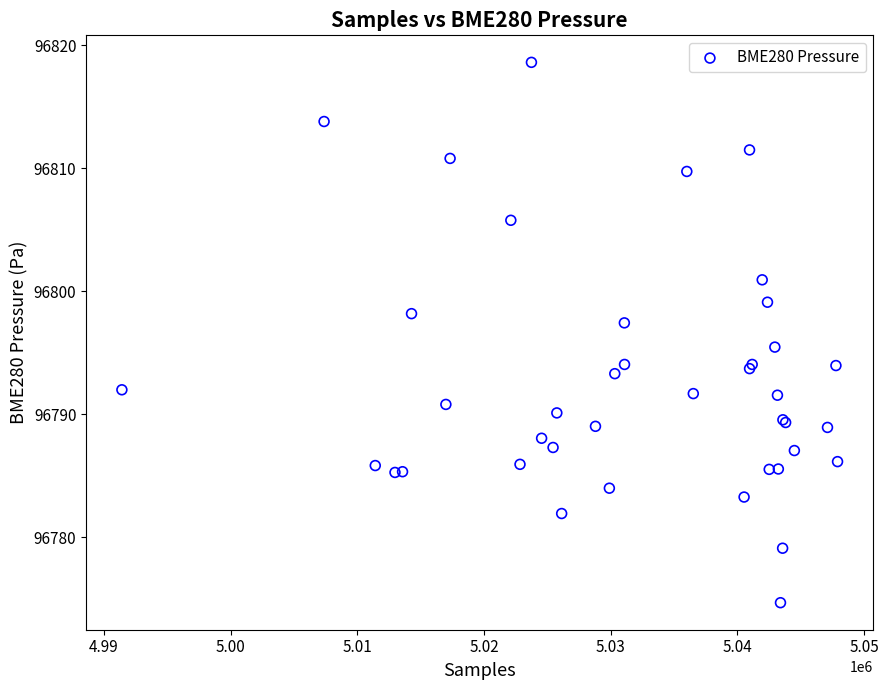

What Y value in the scatter plot is closest to 96796?

96795.4